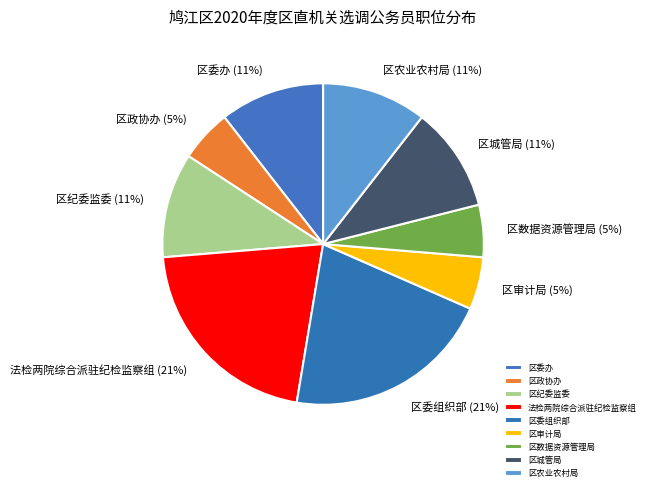

Between 法检两院综合派驻纪检监察组 and 区委办, which is larger?

法检两院综合派驻纪检监察组